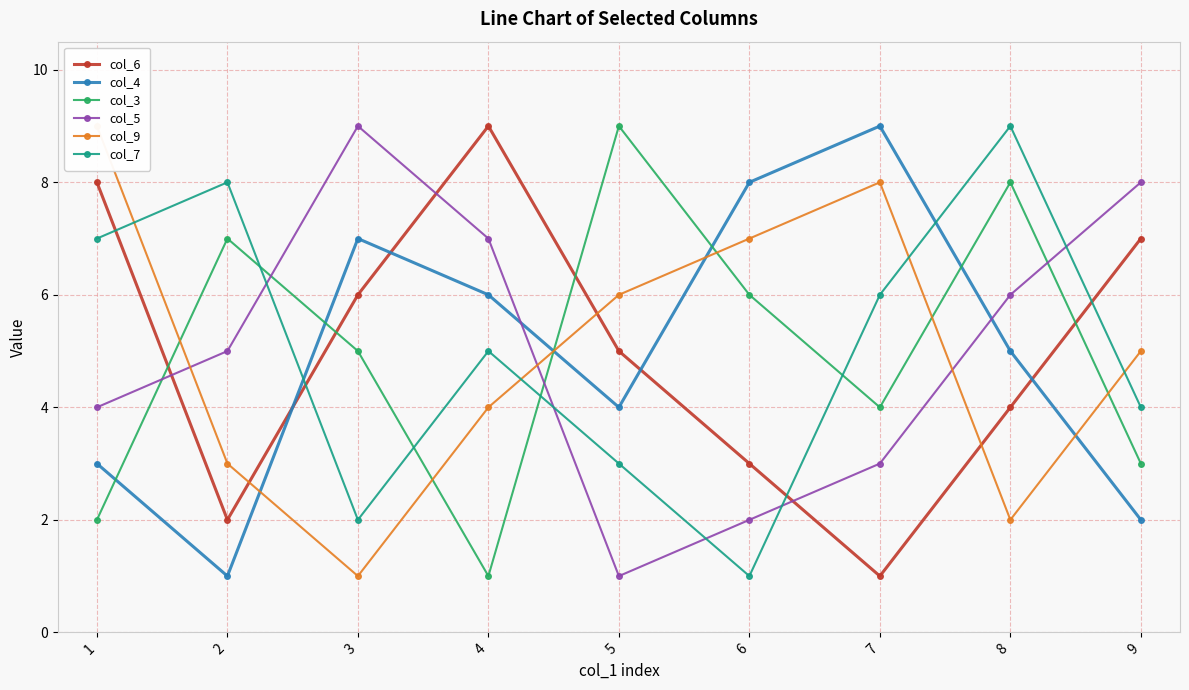

Rank the categories by col_6 value from highest to lowest.

4, 1, 9, 3, 5, 8, 6, 2, 7